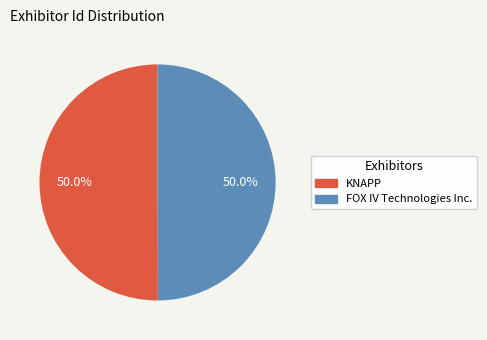

What is the ratio of the value at FOX IV Technologies Inc. to the value at KNAPP?

1.0